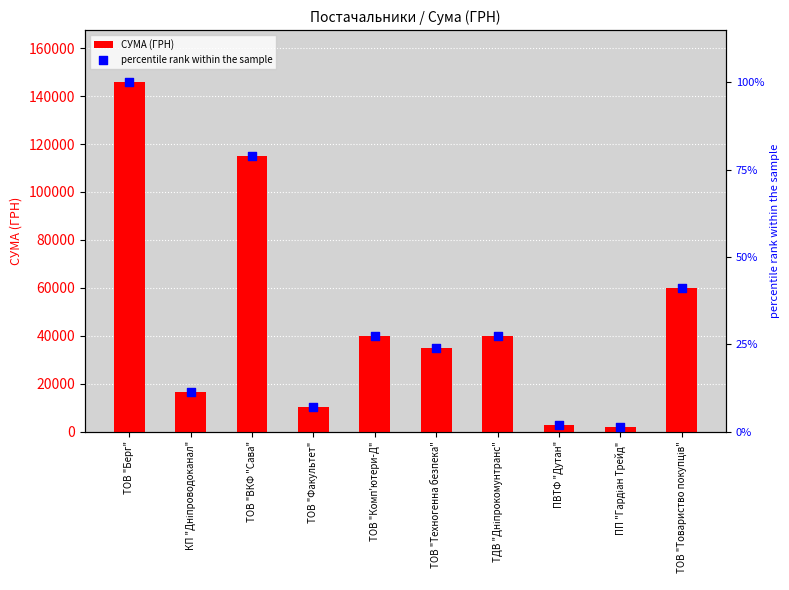

At which category is the sum across all series the highest?

ТОВ "Берг"